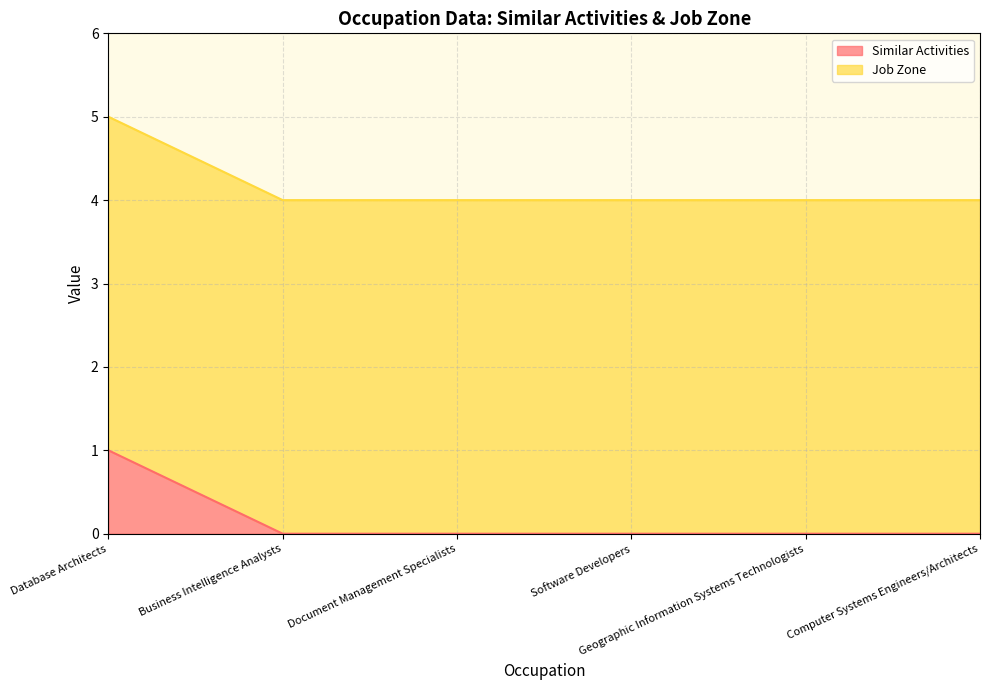

Which category has the highest value across all series?

Database Architects